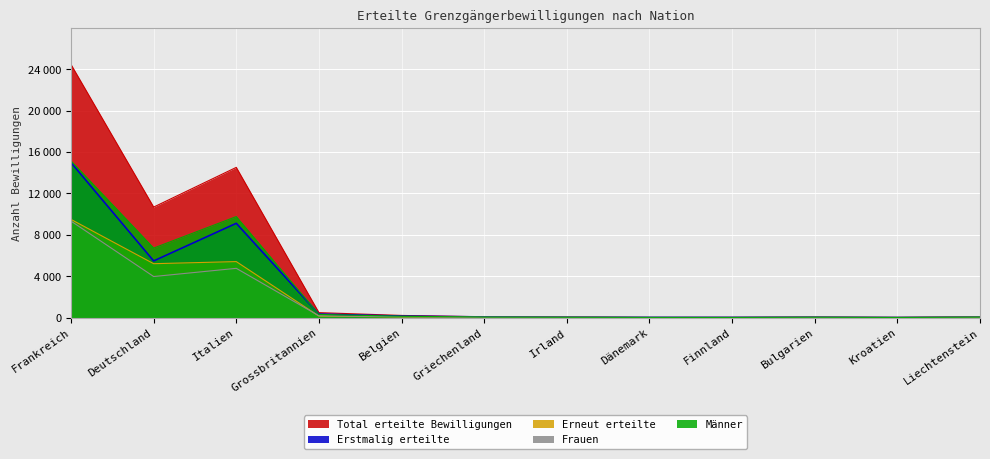

How many data points in Total erteilte Bewilligungen are above 73?

5